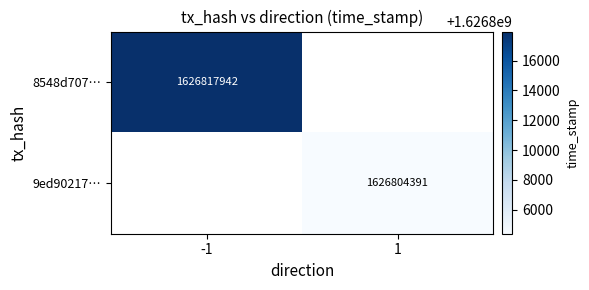

Count the number of data series in this chart.

2